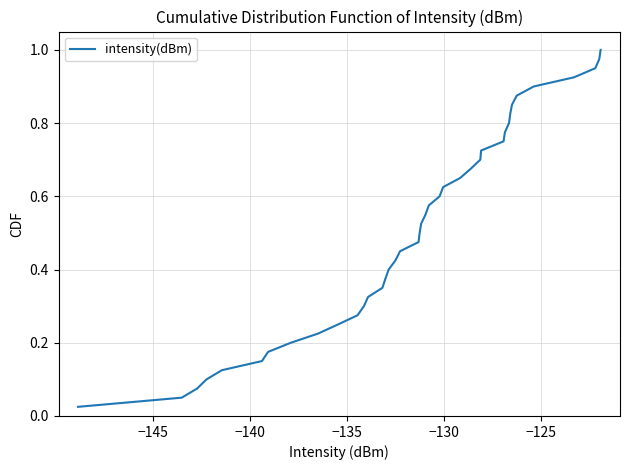

What is the value of the 16th point from the left?

0.4